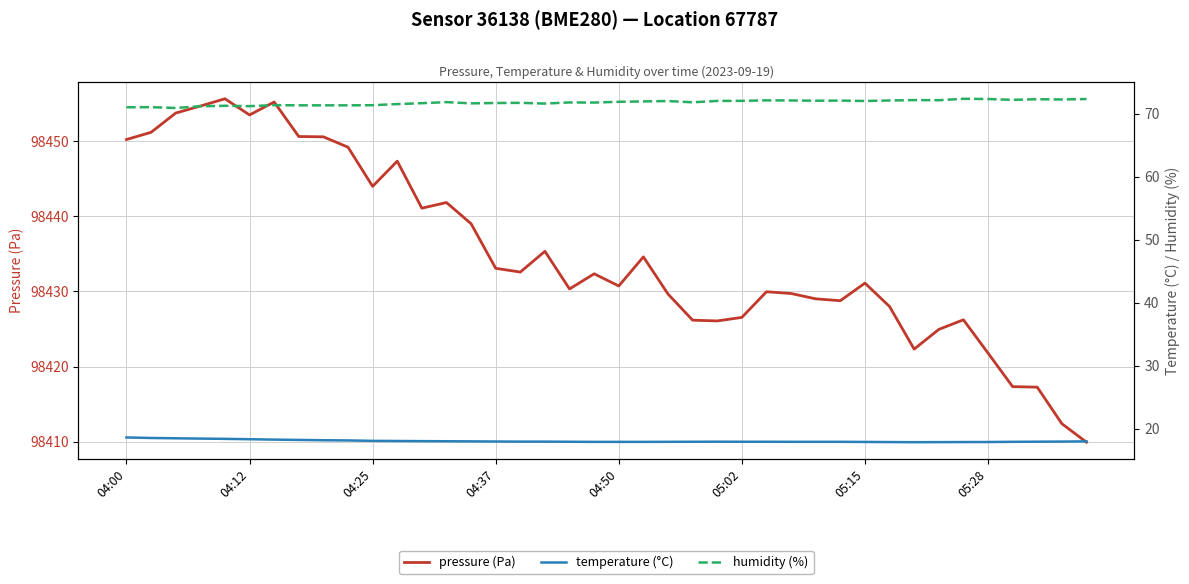

How many series are shown in this chart?

3